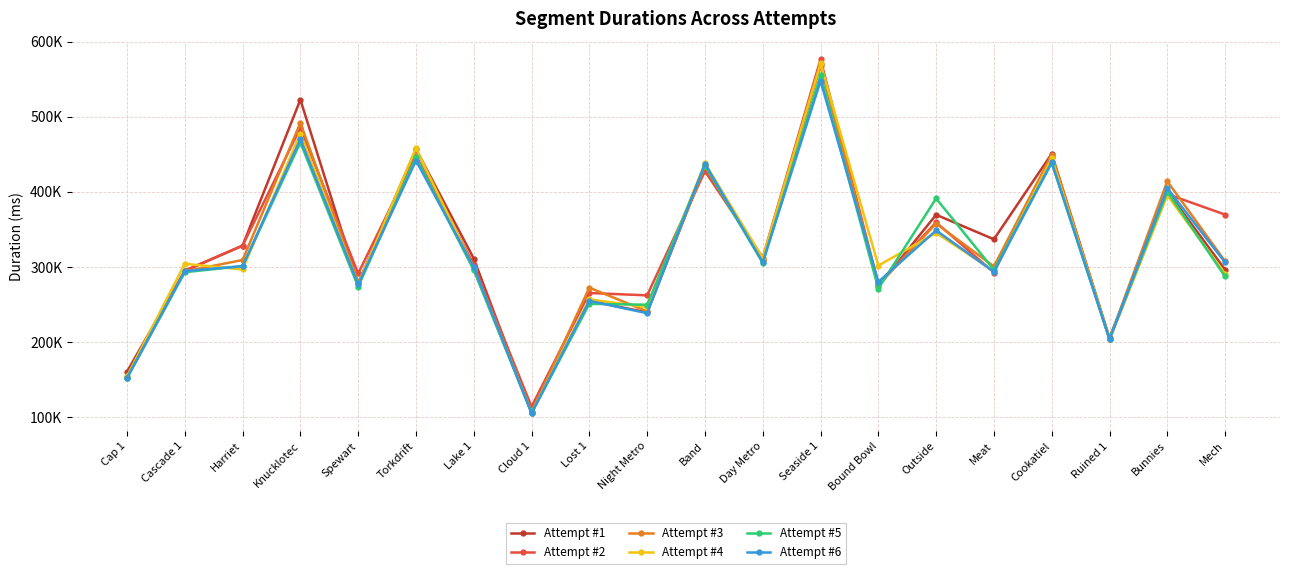

True or false: Attempt #2 has more than 0 points higher than both neighbors.

True